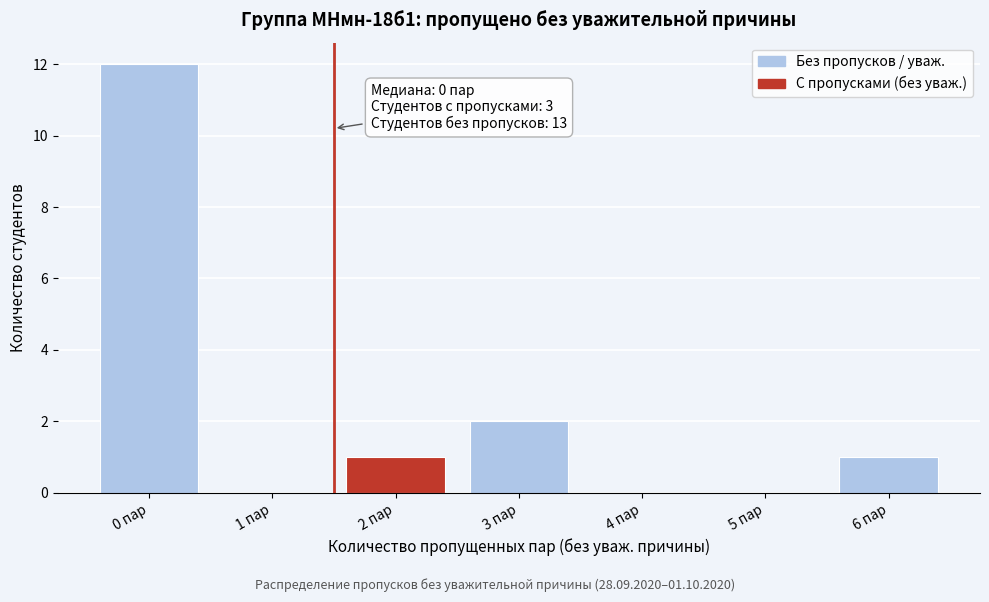

Reading left to right, what are all the values shown in this chart?

0 пар=12	1 пар=0	2 пар=1	3 пар=2	4 пар=0	5 пар=0	6 пар=1